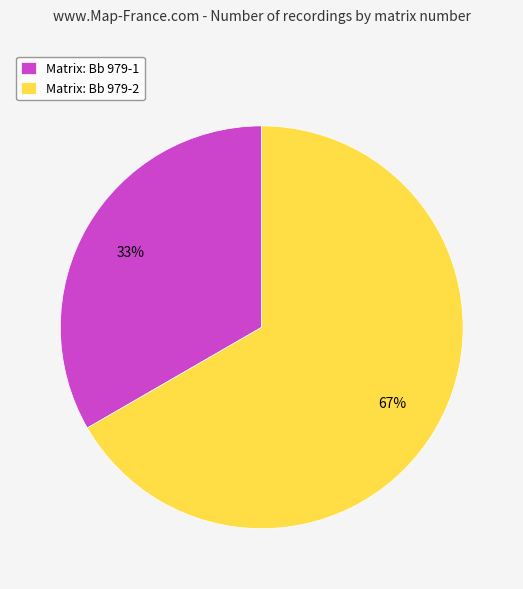

To the nearest percent, what is the combined percentage of Matrix: Bb 979-2 and Matrix: Bb 979-1?

100%